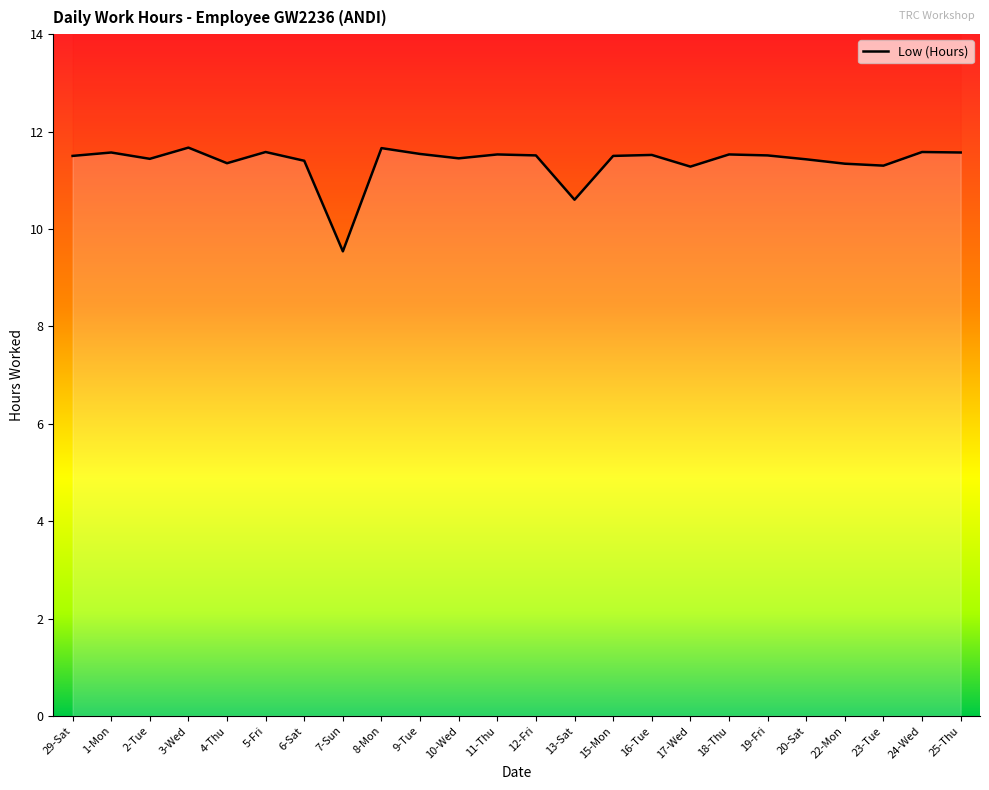

What is the difference between the maximum and minimum values?

2.1